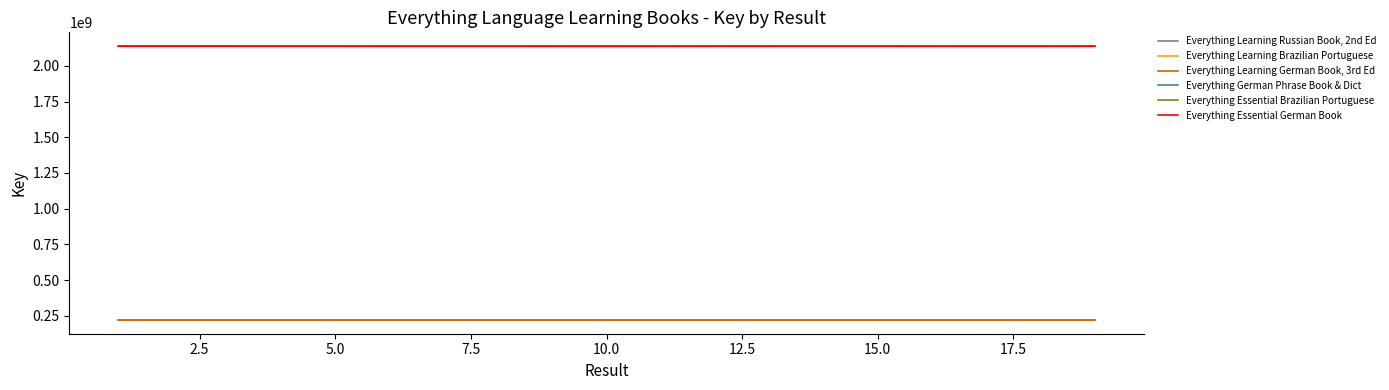

What is the difference between the maximum and minimum values in the Everything Learning Russian Book, 2nd Ed series?

143848.7